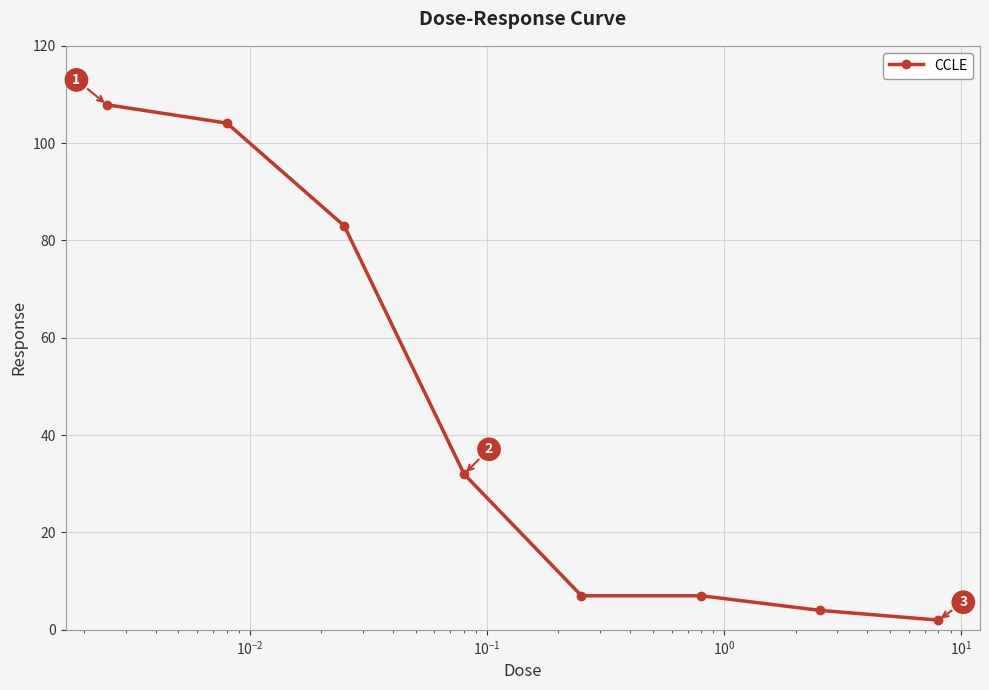

What is the value of the 4th point from the left?

32.0